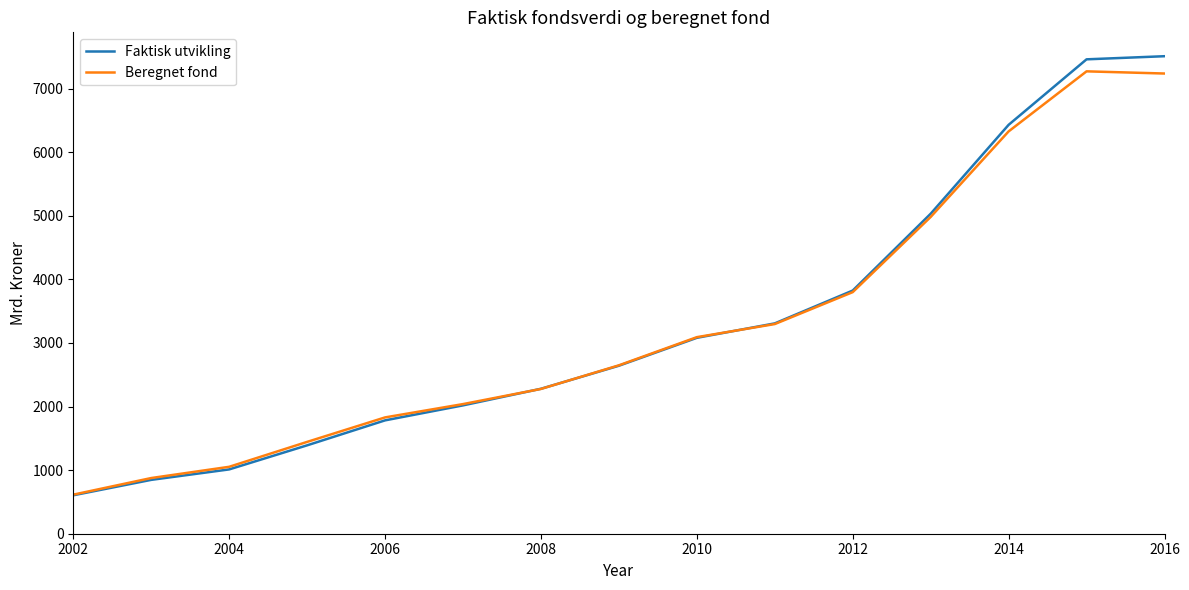

Which series has the largest range (max minus min)?

Faktisk utvikling